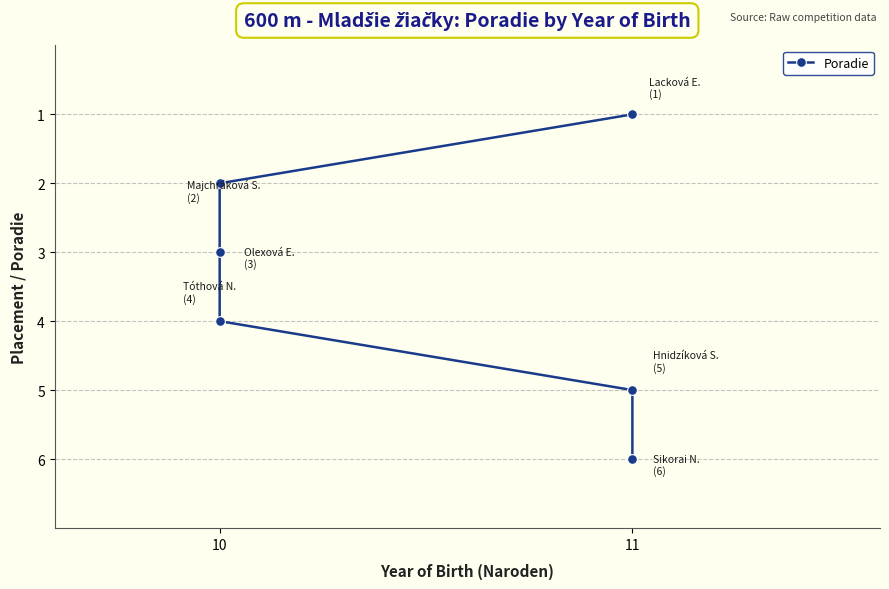

What is the maximum value shown in the chart?

6